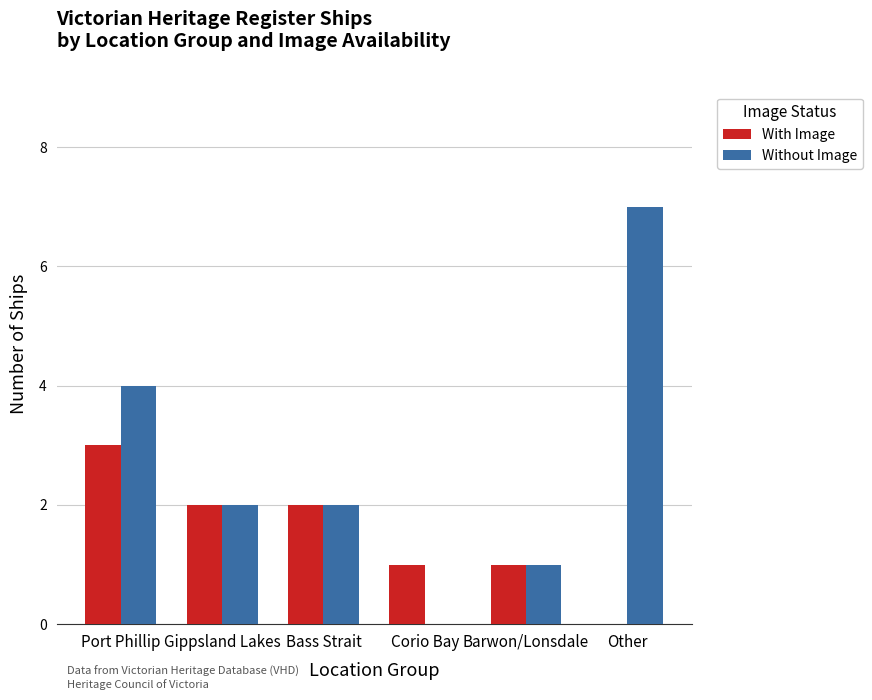

Are the bars grouped side by side (vs. stacked)?

Yes